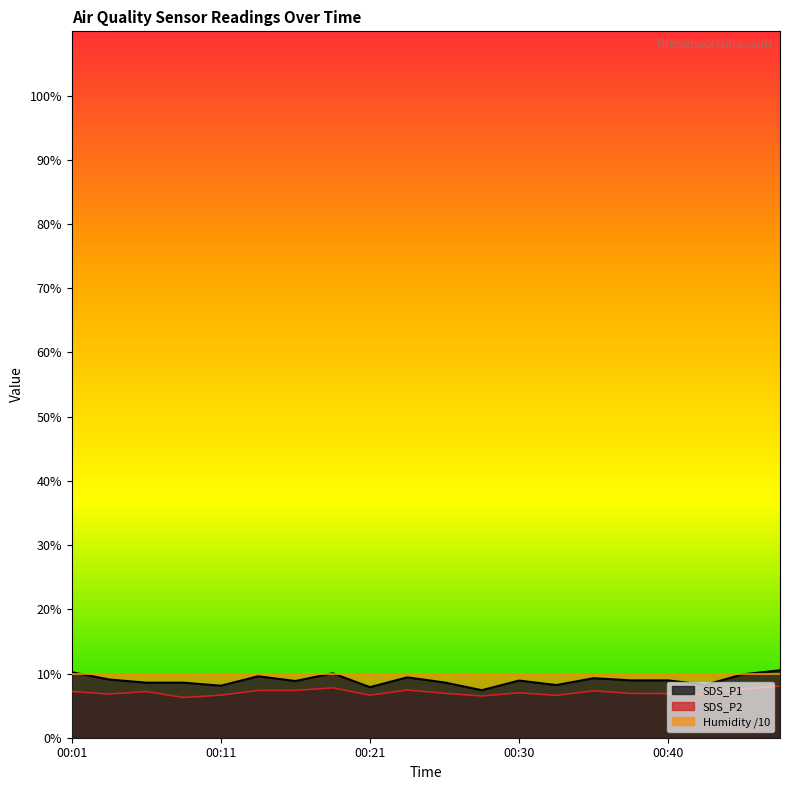

What are all the series names shown in the legend?

SDS_P1, SDS_P2, Humidity /10